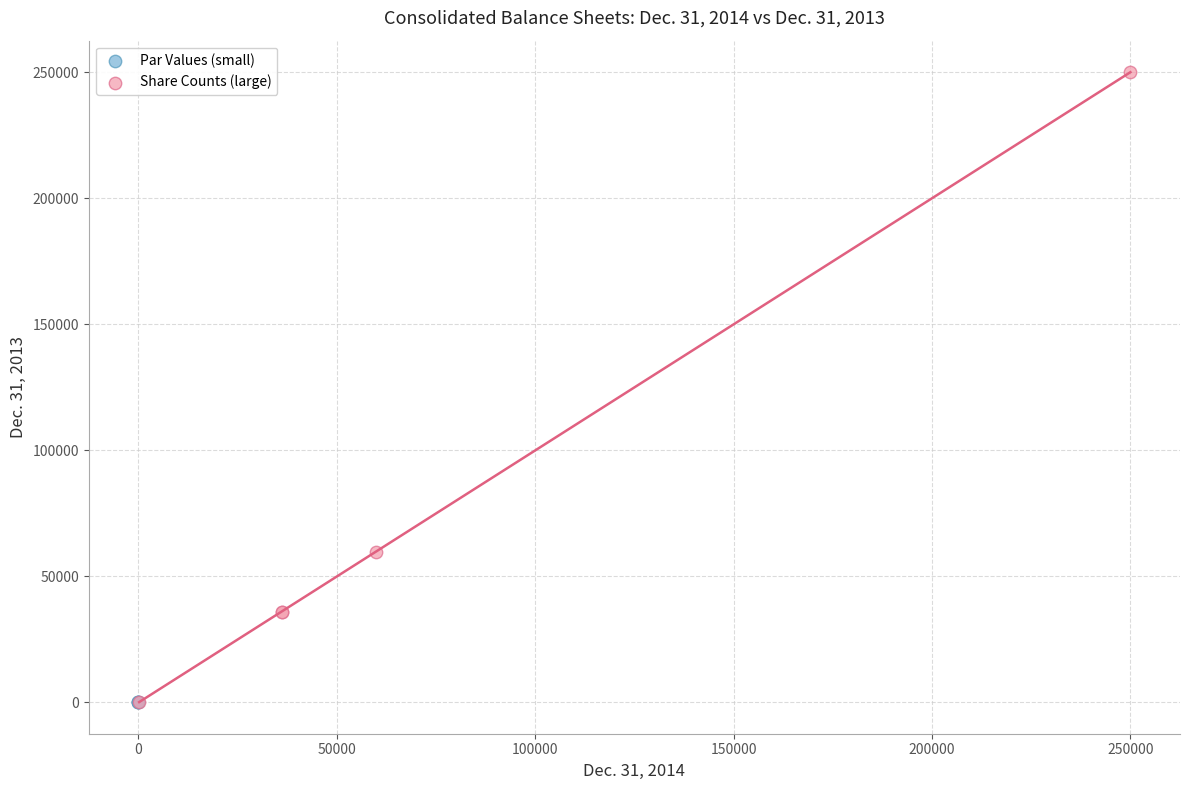

Which series reaches the maximum Y coordinate?

Share Counts (large)